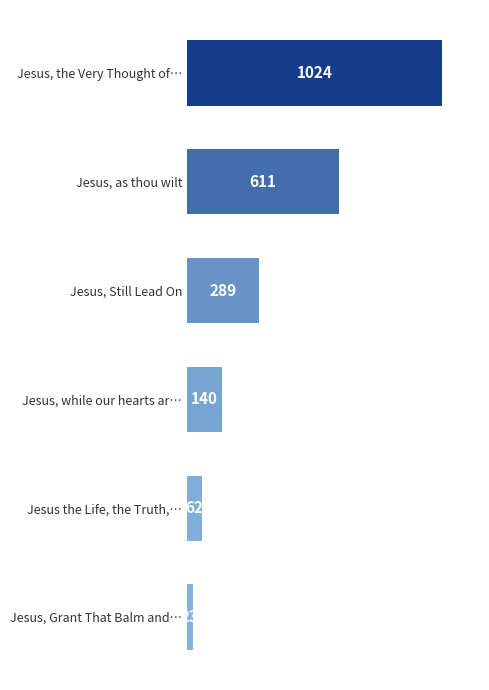

What is the minimum value shown in the chart?

23